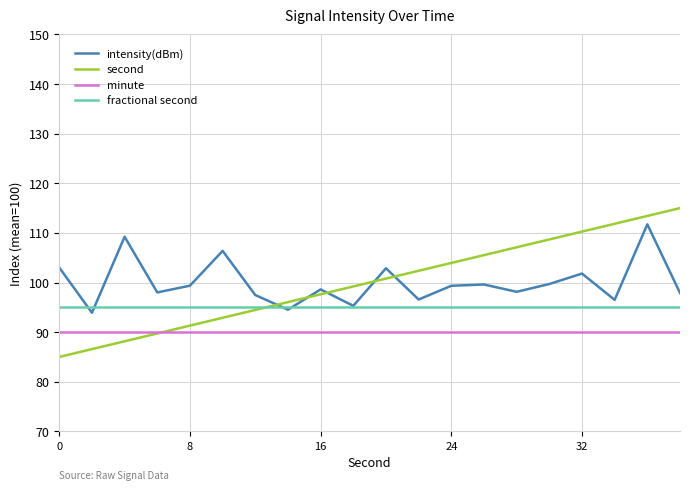

True or false: intensity(dBm) and minute cross at least once.

False